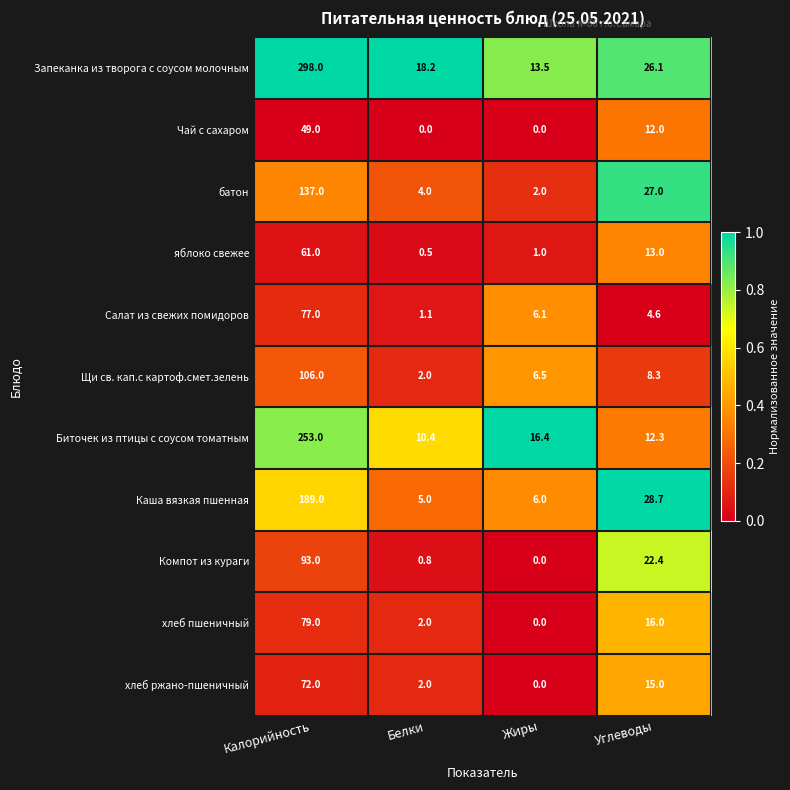

Which label corresponds to the largest value in the chart?

Калорийность